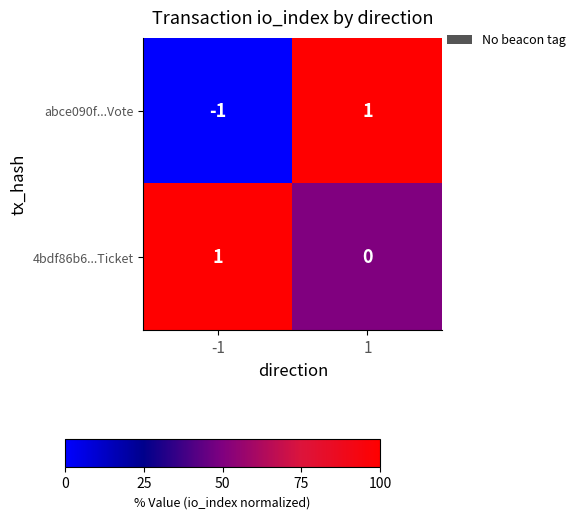

Which series has the widest spread of values?

abce090f...Vote